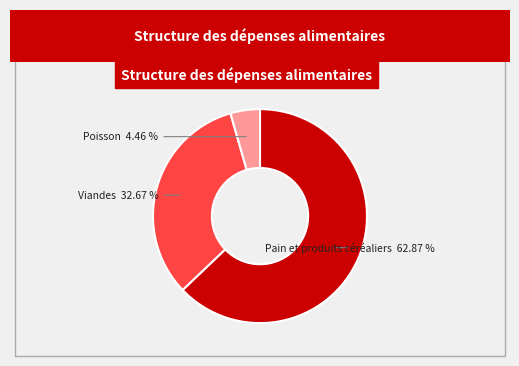

Combined, do Viandes and Pain et produits céréaliers account for over 50%?

Yes